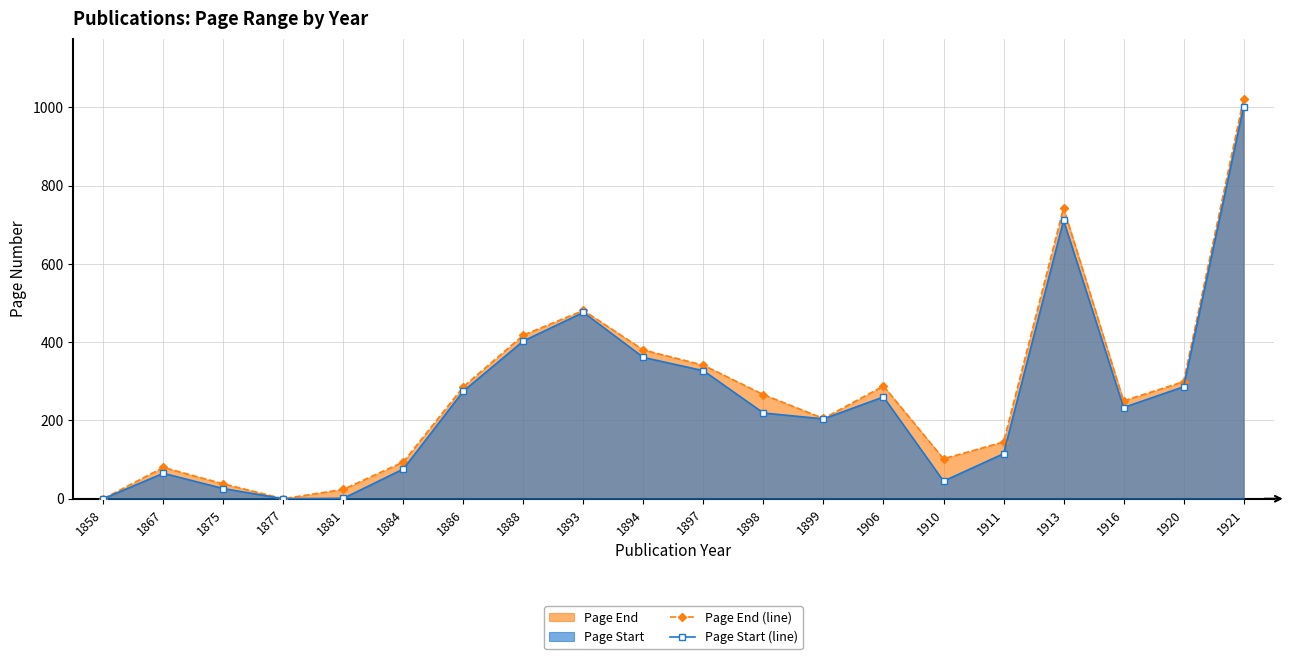

True or false: Page Start (line) and Page End (line) intersect in this chart.

False